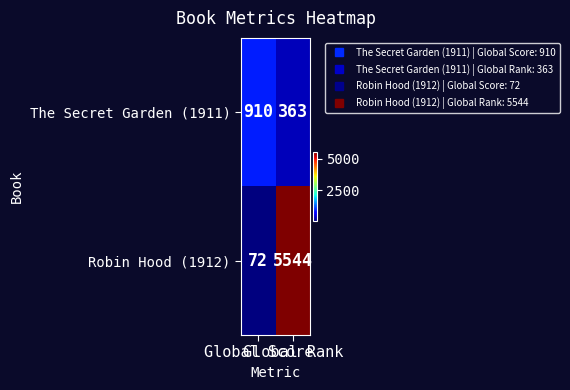

Which series has the largest total across all categories?

Robin Hood (1912)